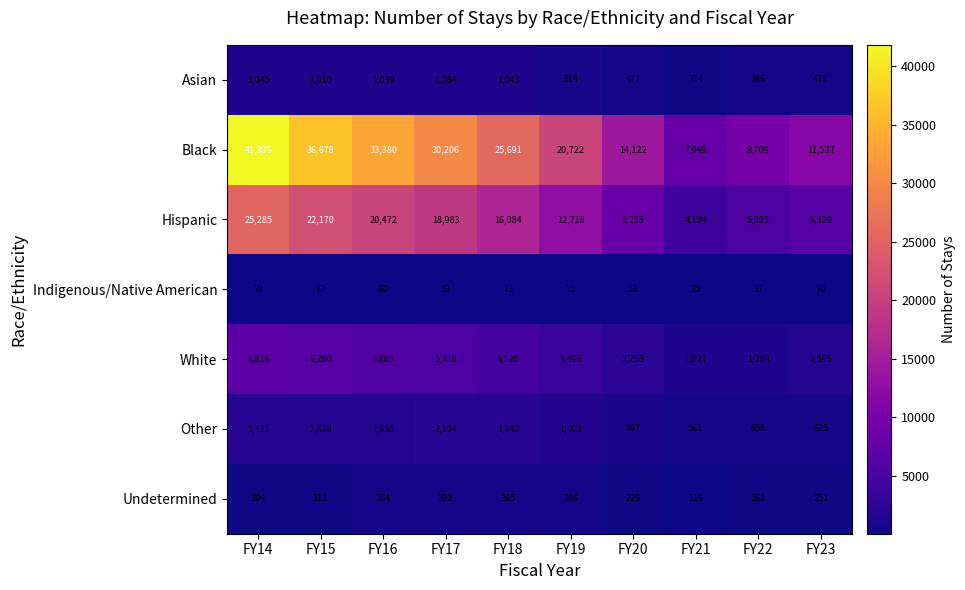

What is the smallest value displayed?

25